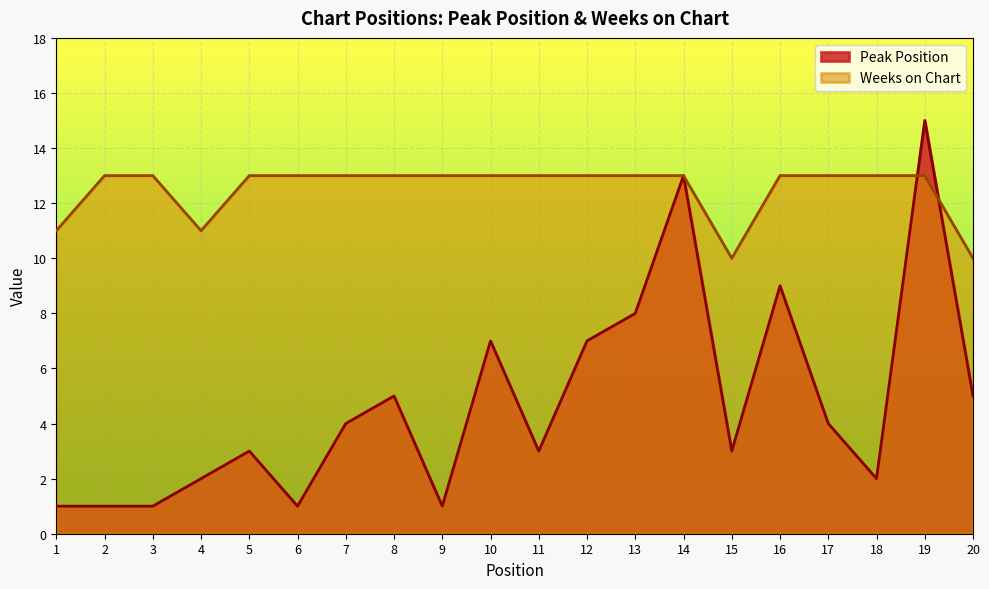

True or false: Weeks on Chart and Peak Position intersect in this chart.

True